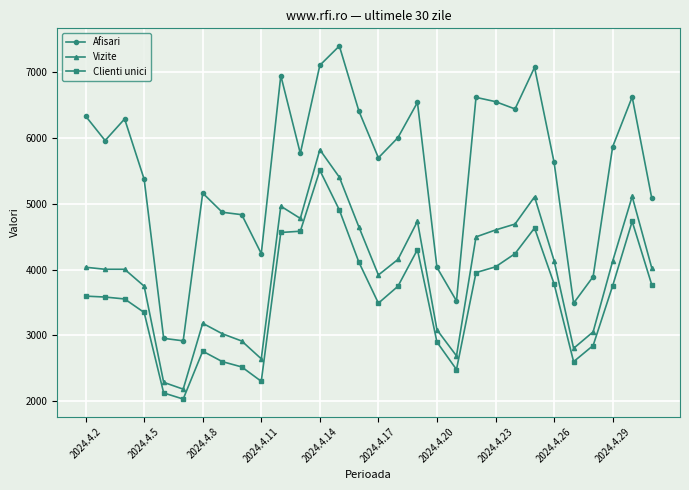

True or false: Clienti unici and Vizite cross at least once.

False